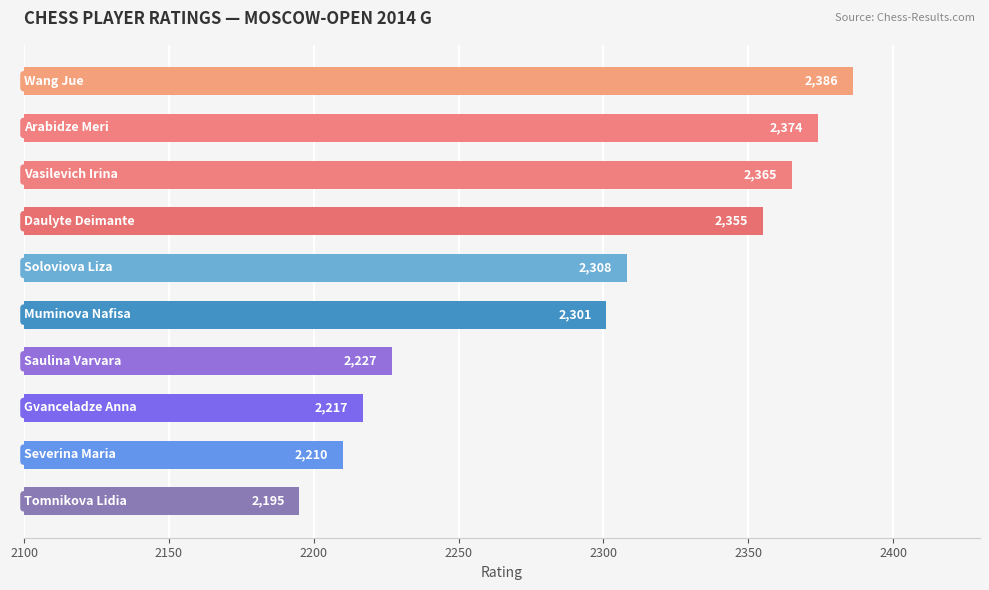

Reading top to bottom, extract all data points from this chart.

2386	2374	2365	2355	2308	2301	2227	2217	2210	2195